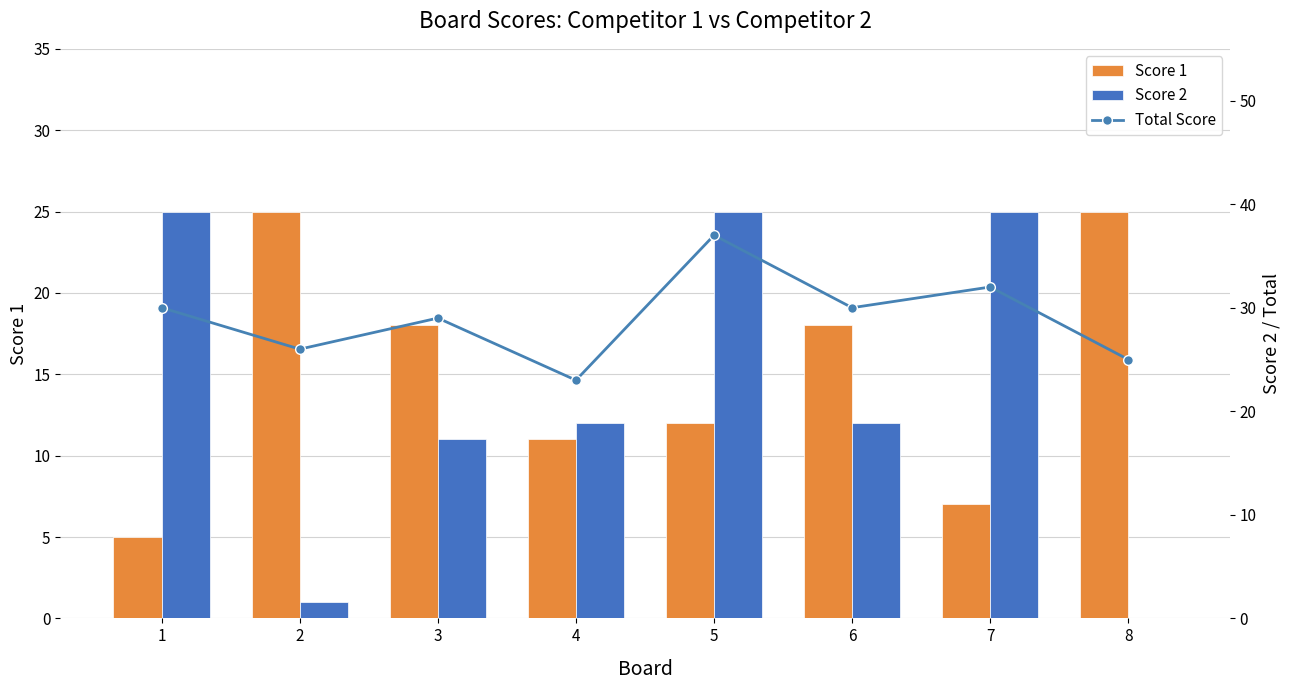

List the series in order of their peak value, highest first.

Total Score, Score 1, Score 2